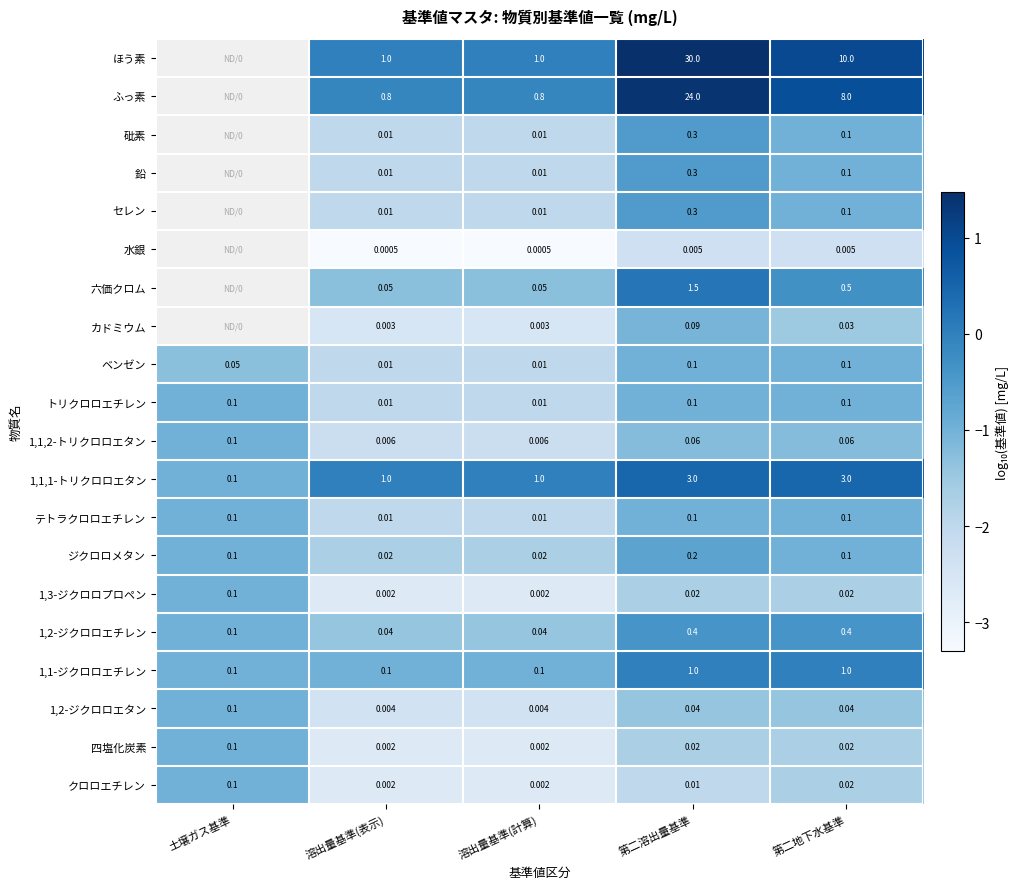

Is the value of クロロエチレン at 第二溶出量基準 greater than the value of 1,3-ジクロロプロペン at 溶出量基準(計算)?

Yes